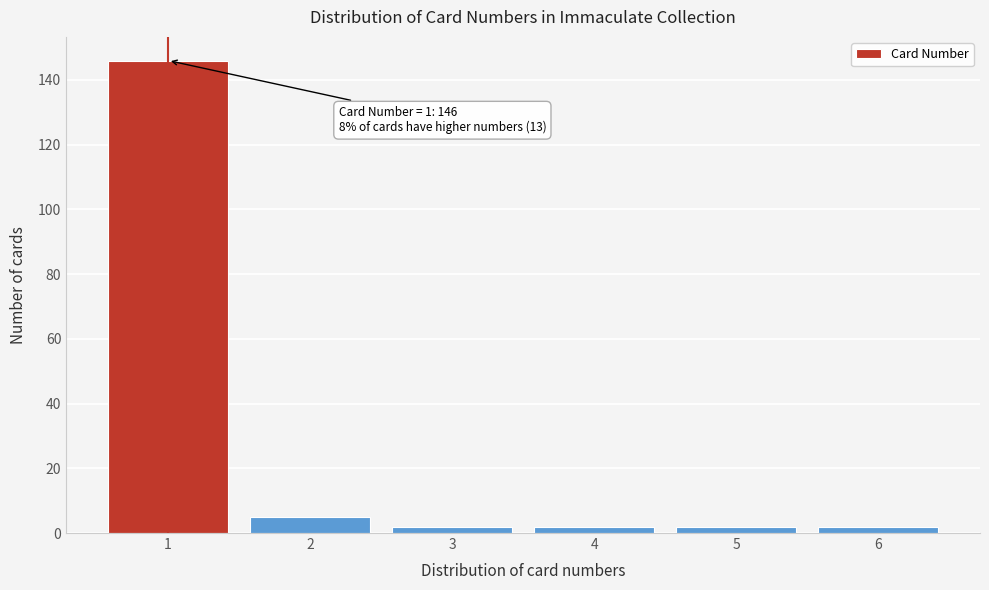

Which range on the x-axis has the tallest bar?

0.5 to 1.5